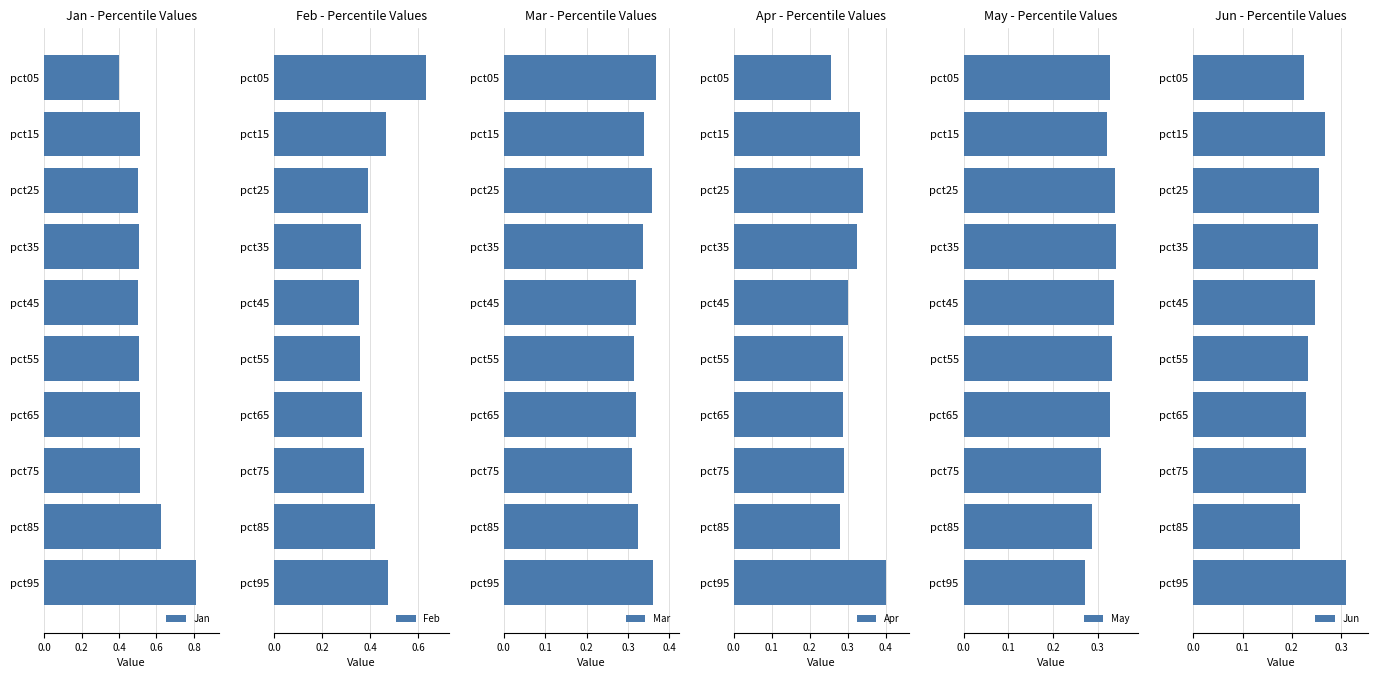

Count the Jan values in the range 0 to 1.

10